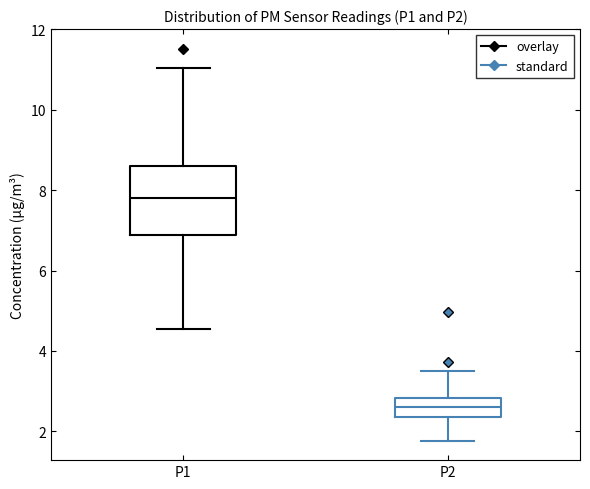

Where does the lower whisker of the box for P1 end on the y-axis? The values are not printed on the chart, so give them approximately, as read against the axis.

4.6